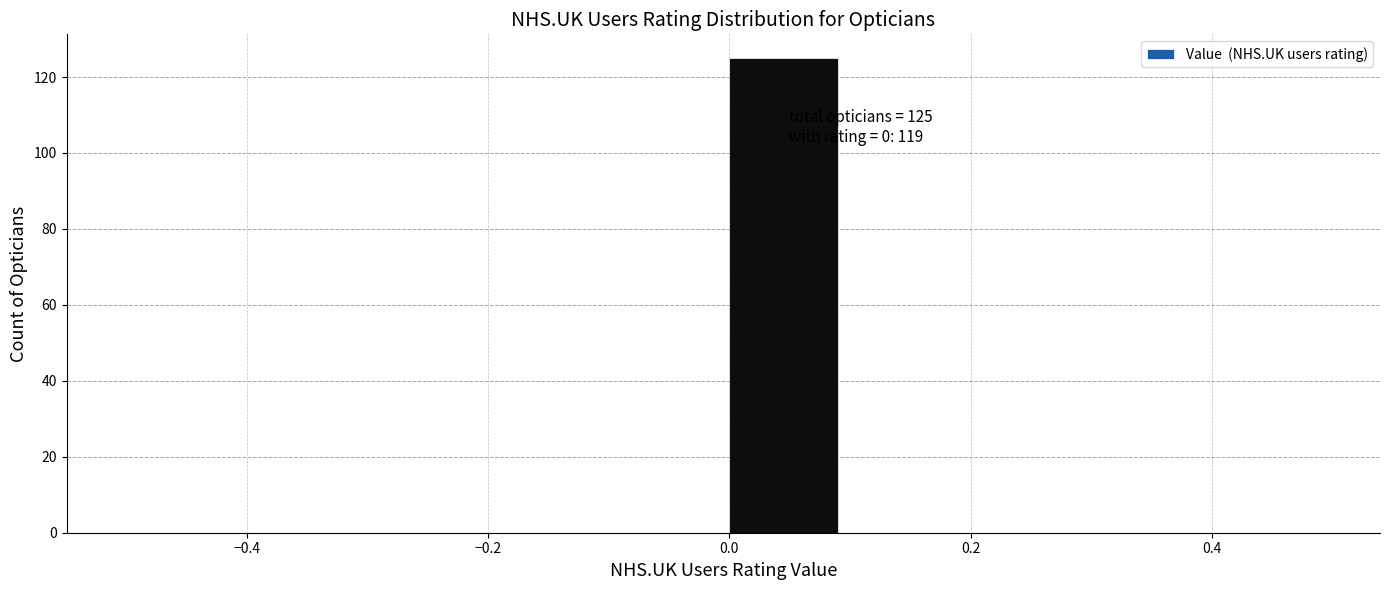

Over which range of the x-axis is the bar tallest?

0.0 to 0.1